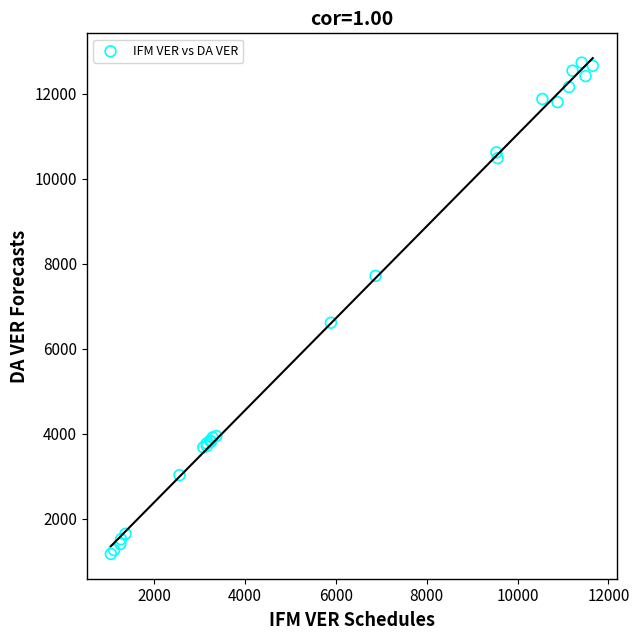

What Y value in the scatter plot is closest to 6951?

6610.8